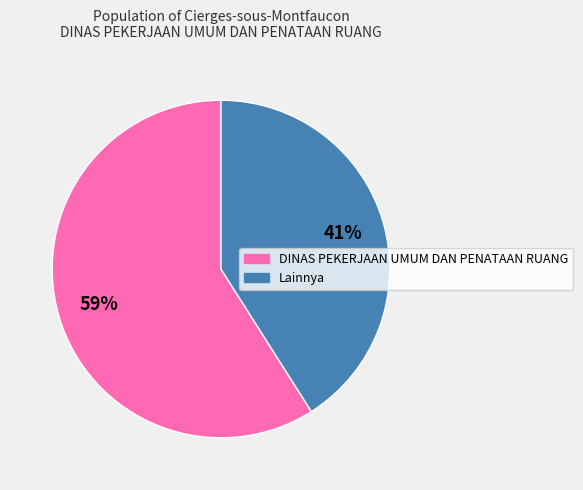

Is there any slice that represents more than half of the pie?

Yes